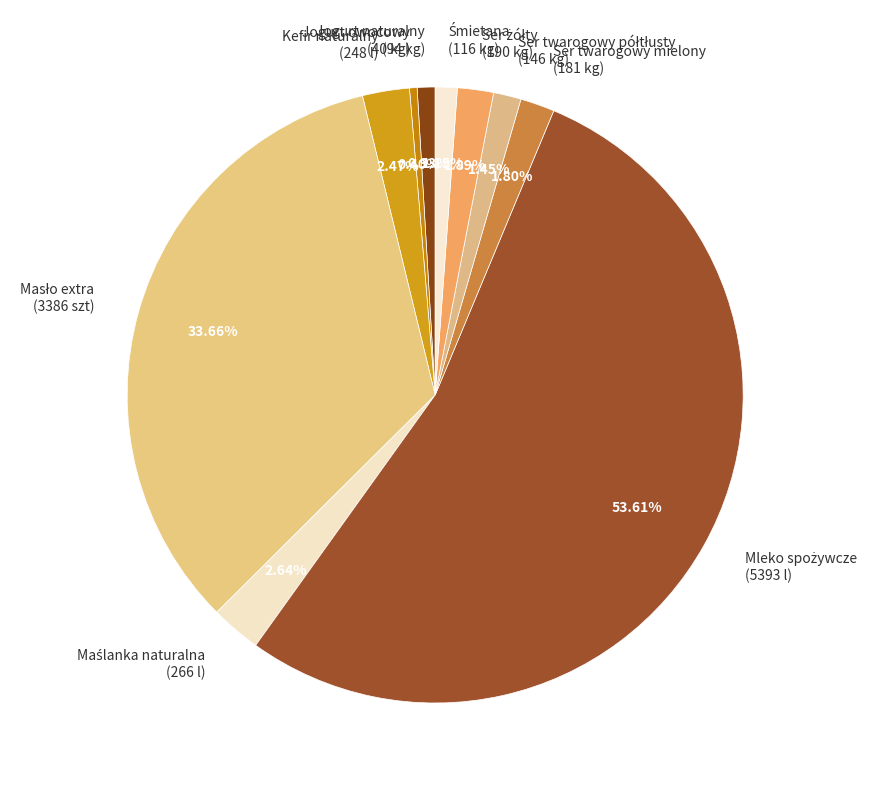

Is the sum of Kefir naturalny (248 l) and Ser twarogowy mielony (181 kg) greater than half?

No